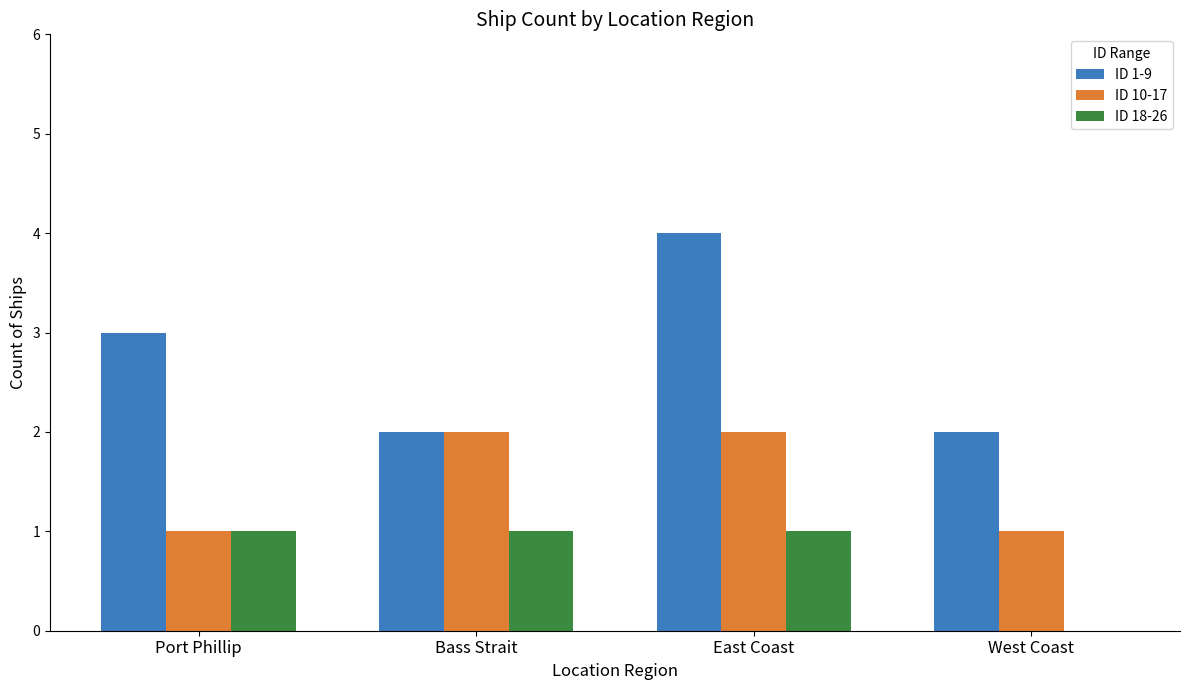

What is the sum of the ID 18-26 values at Bass Strait and Port Phillip?

2